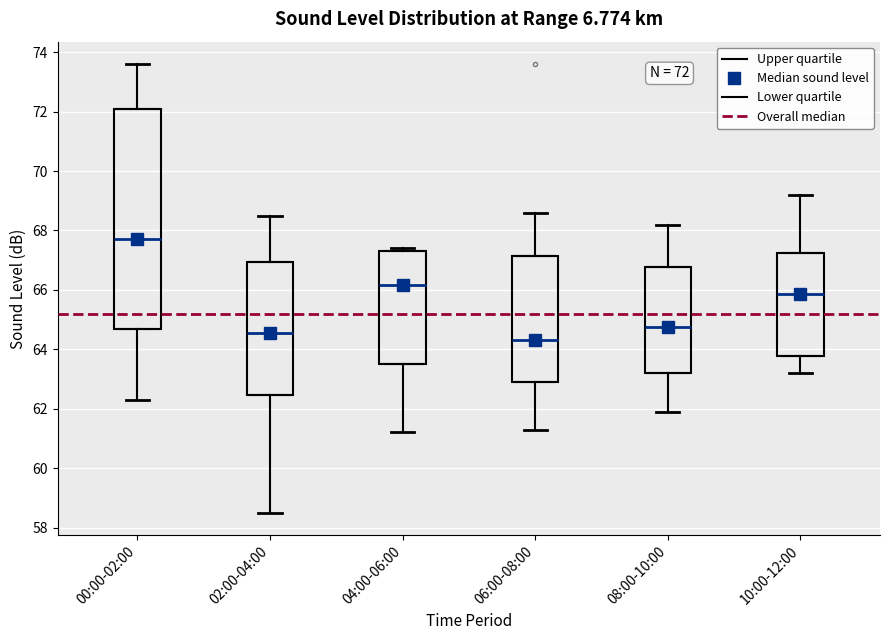

Which box's median line is the highest?

00:00-02:00